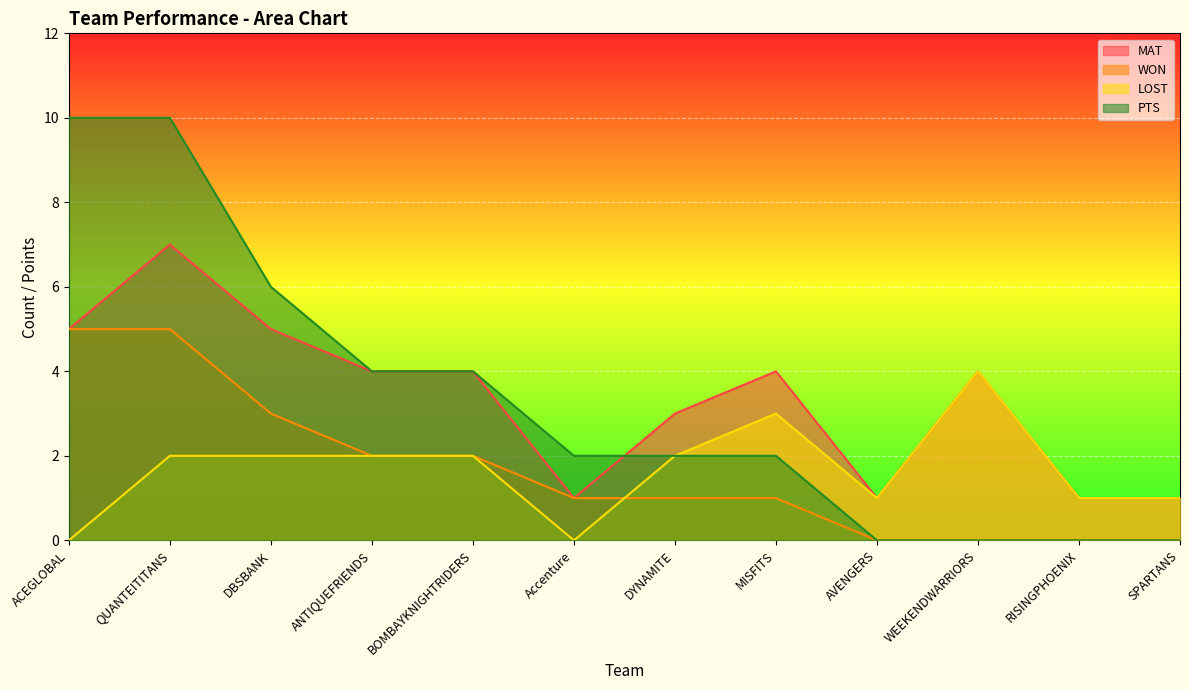

What are all the series names shown in the legend?

MAT, WON, LOST, PTS